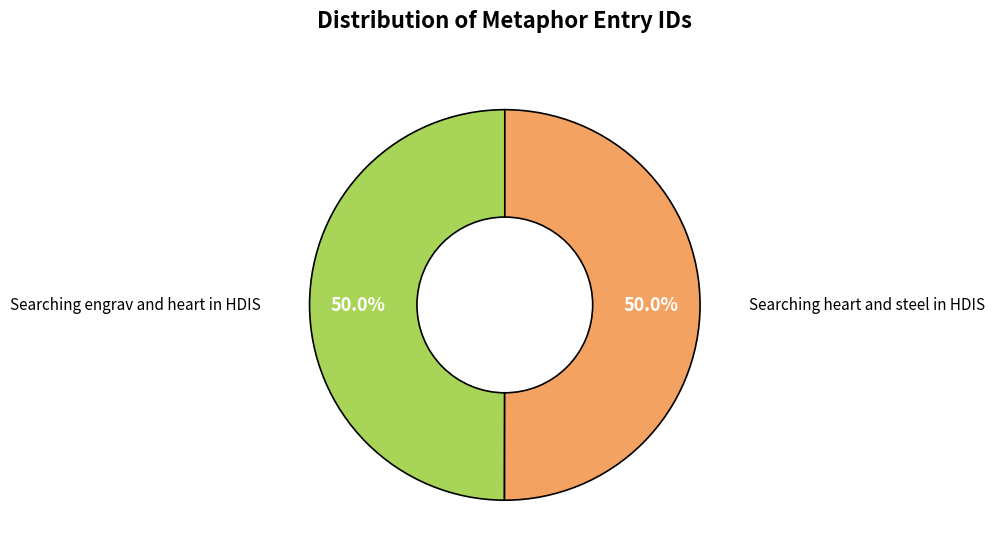

What is the ratio of the value at Searching heart and steel in HDIS to the value at Searching engrav and heart in HDIS?

1.0